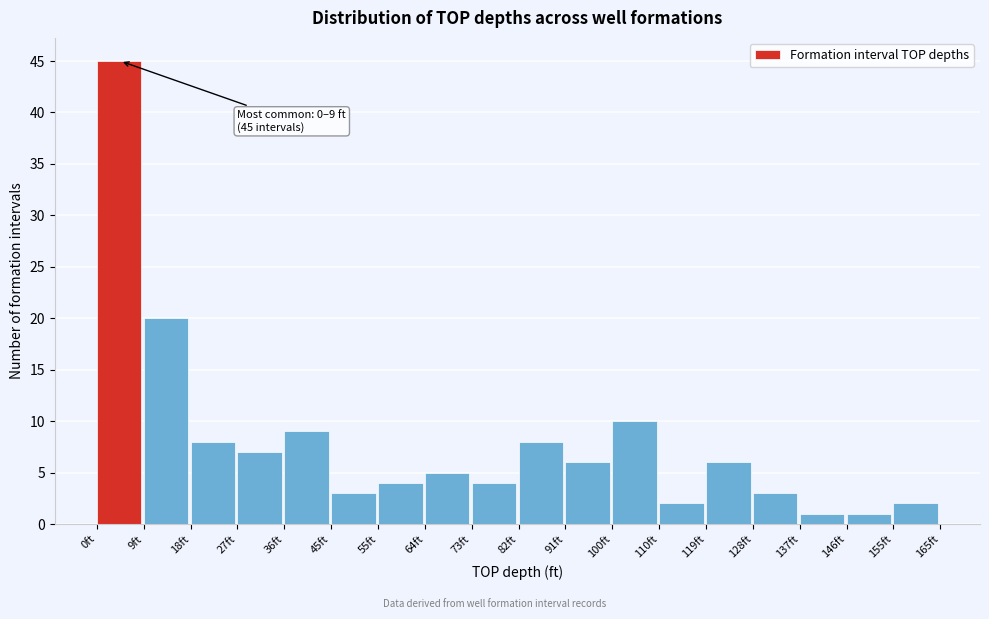

Which range on the x-axis has the tallest bar?

0 to 9